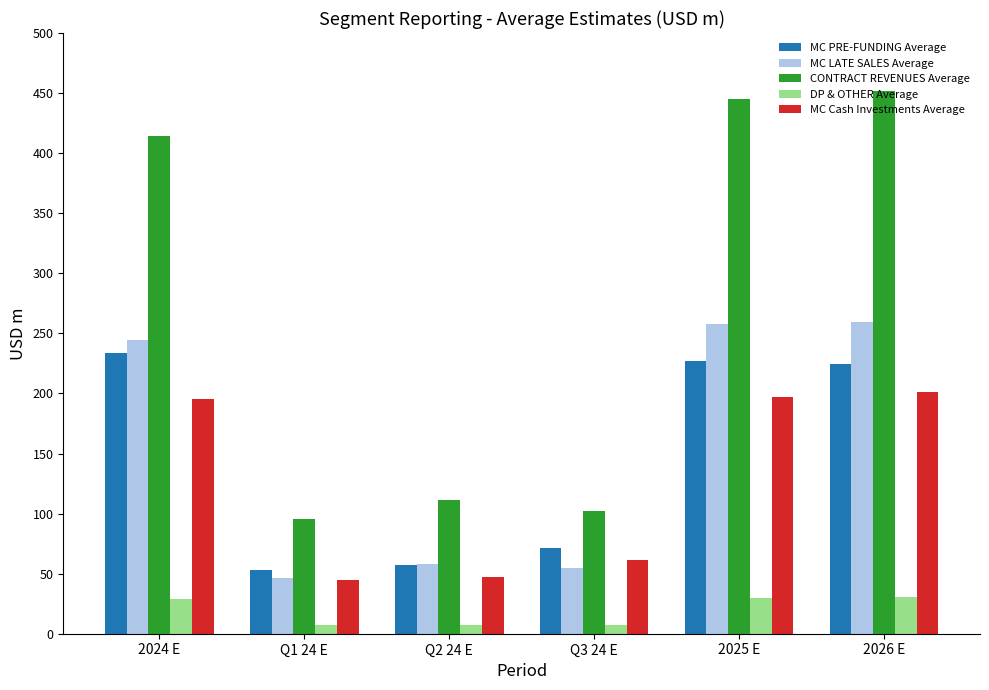

What are all the series names shown in the legend?

MC PRE-FUNDING Average, MC LATE SALES Average, CONTRACT REVENUES Average, DP & OTHER Average, MC Cash Investments Average